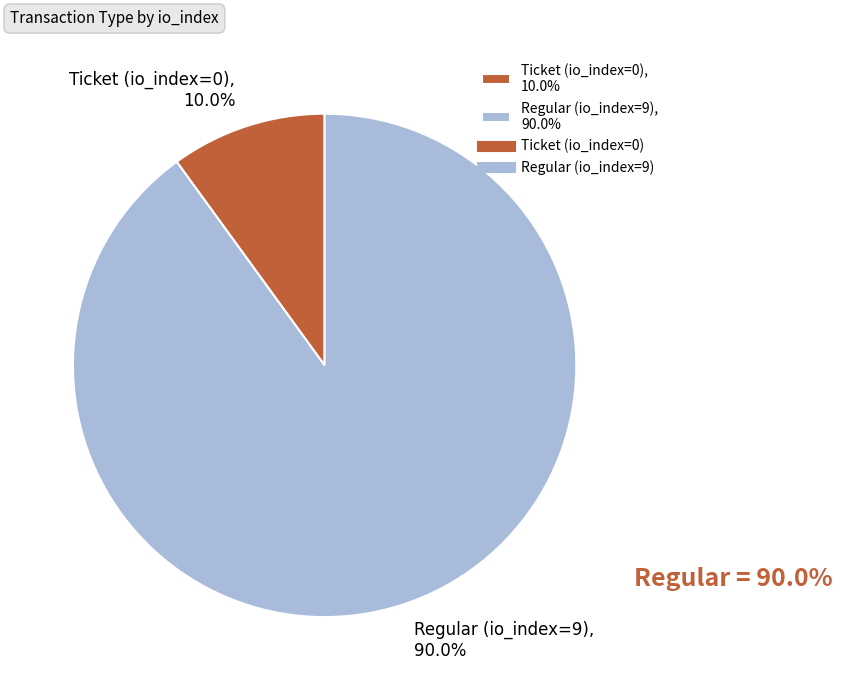

How much of the chart is everything except Ticket (io_index=0)?

90.0%